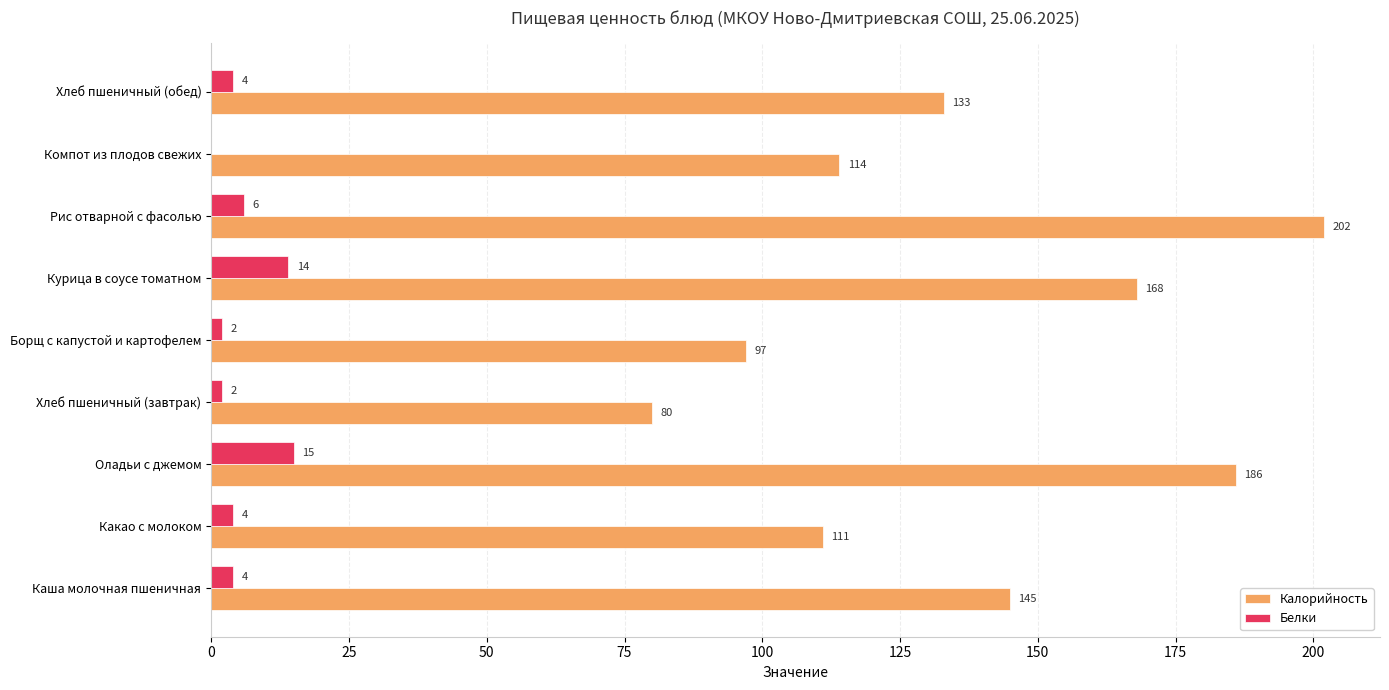

What is the sum of the Белки values at Хлеб пшеничный (завтрак) and Хлеб пшеничный (обед)?

6